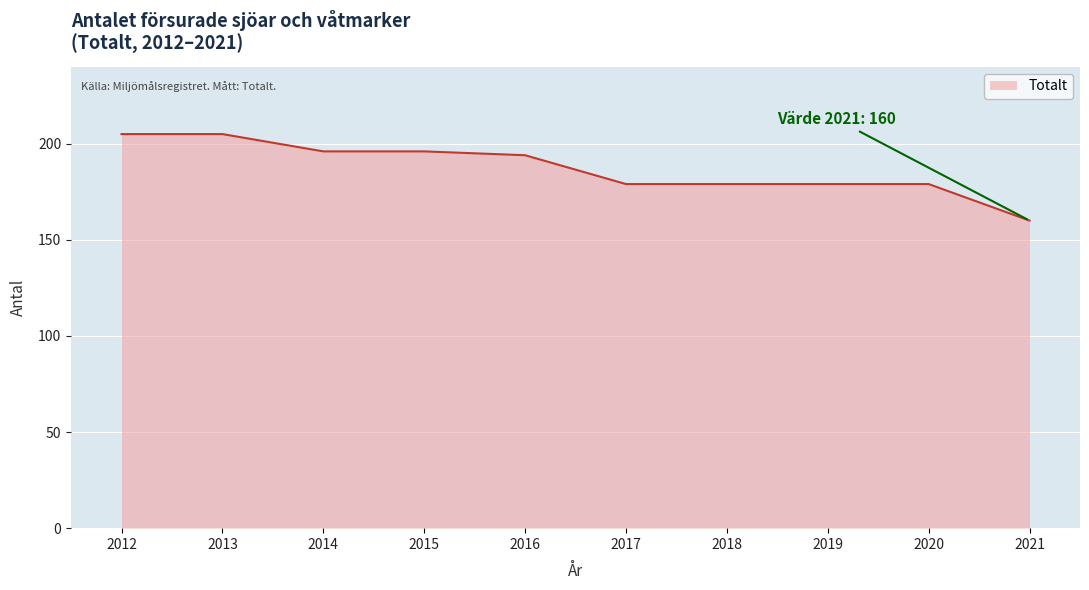

How many lines are shown in the chart?

1